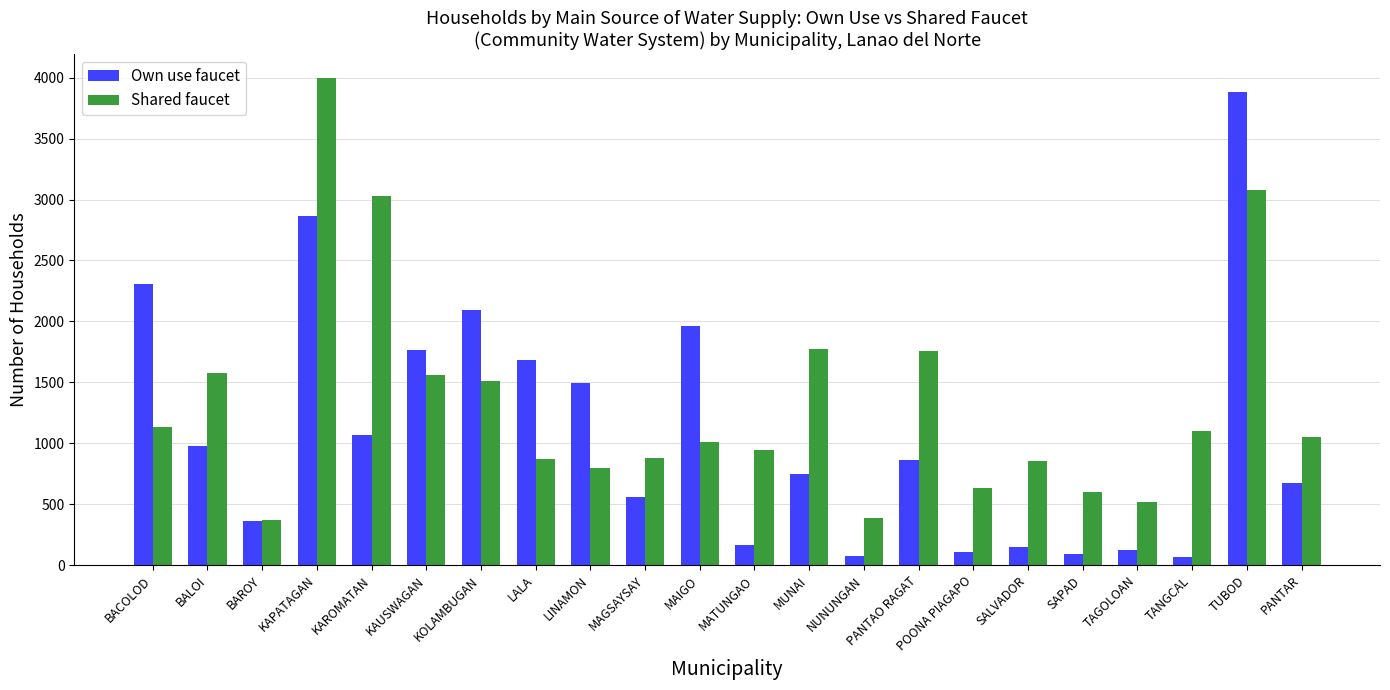

At which label does Own use faucet reach its peak?

TUBOD